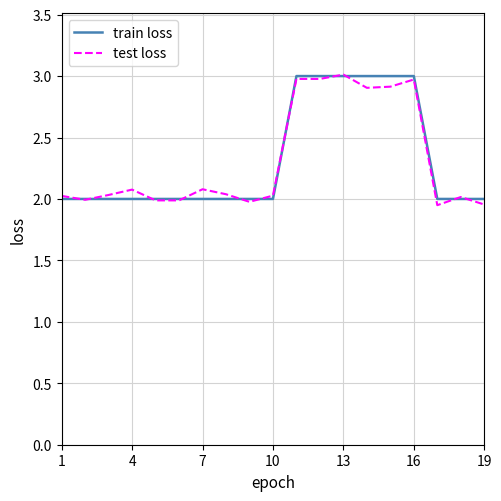

What is the greatest value displayed?

3.0